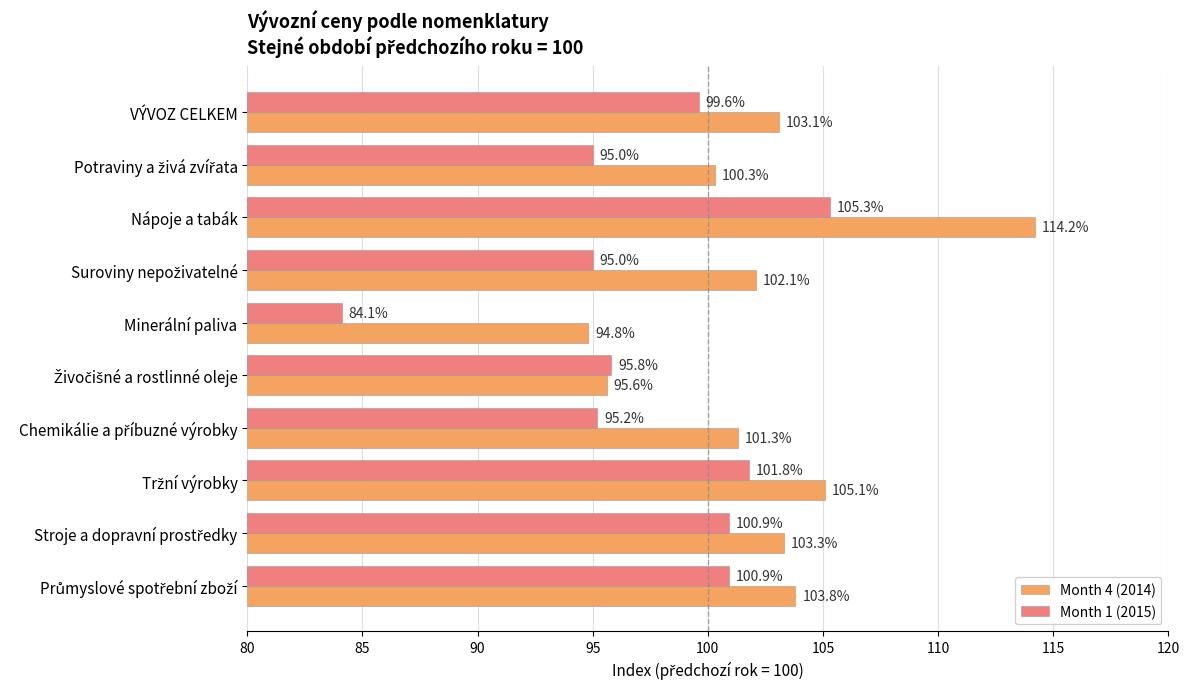

What is the average value of the Month 1 (2015) series?

97.4